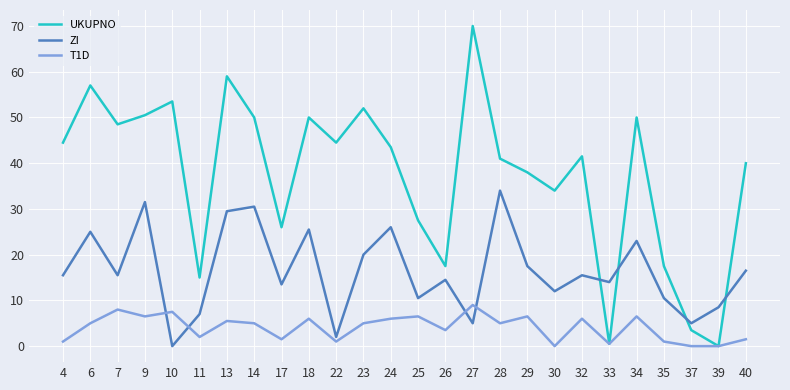

What are all the series names shown in the legend?

UKUPNO, ZI, T1D